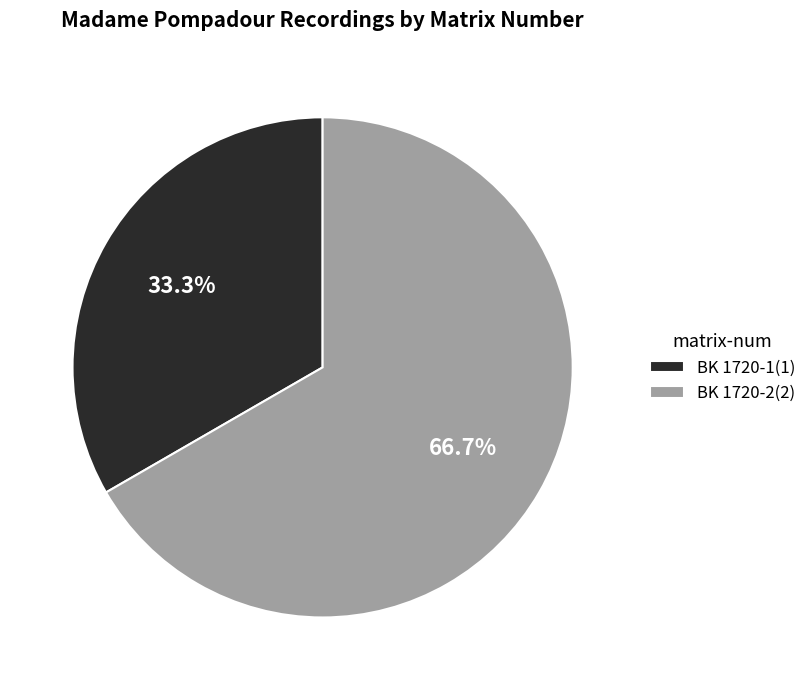

Which slice is the smallest?

BK 1720-1